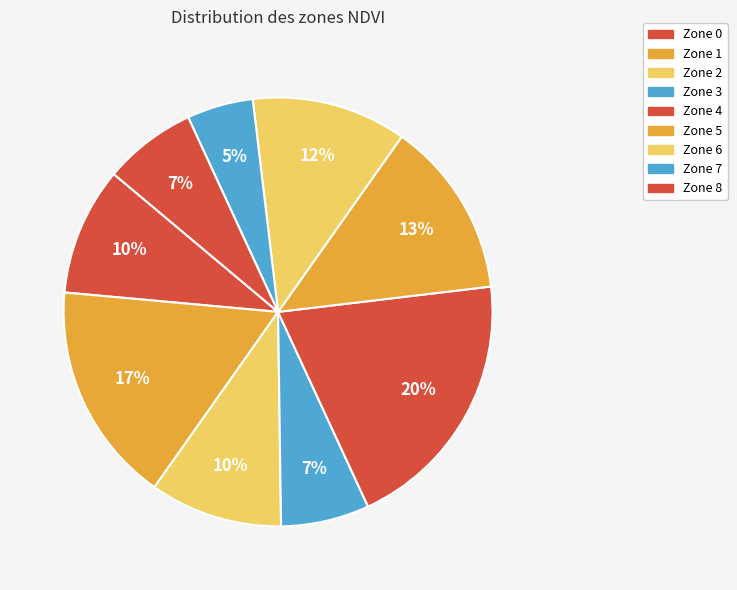

What percentage do Zone 2 and Zone 8 together represent?

17.0%